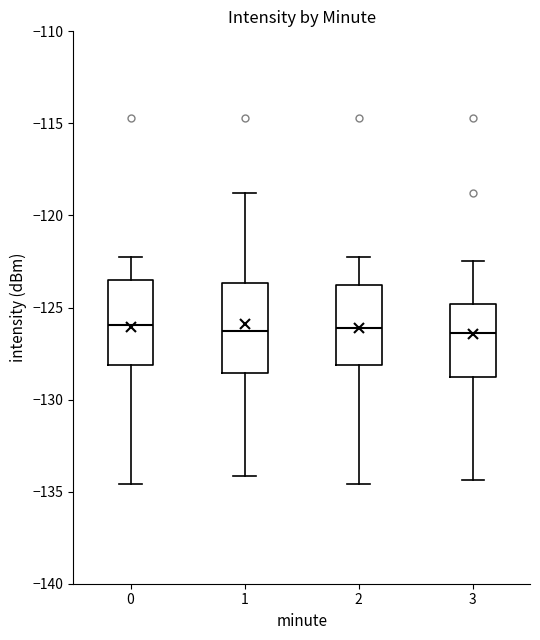

Where is the lower edge of the box at x = 0 on the y-axis? The values are not printed on the chart, so give them approximately, as read against the axis.

-128.0